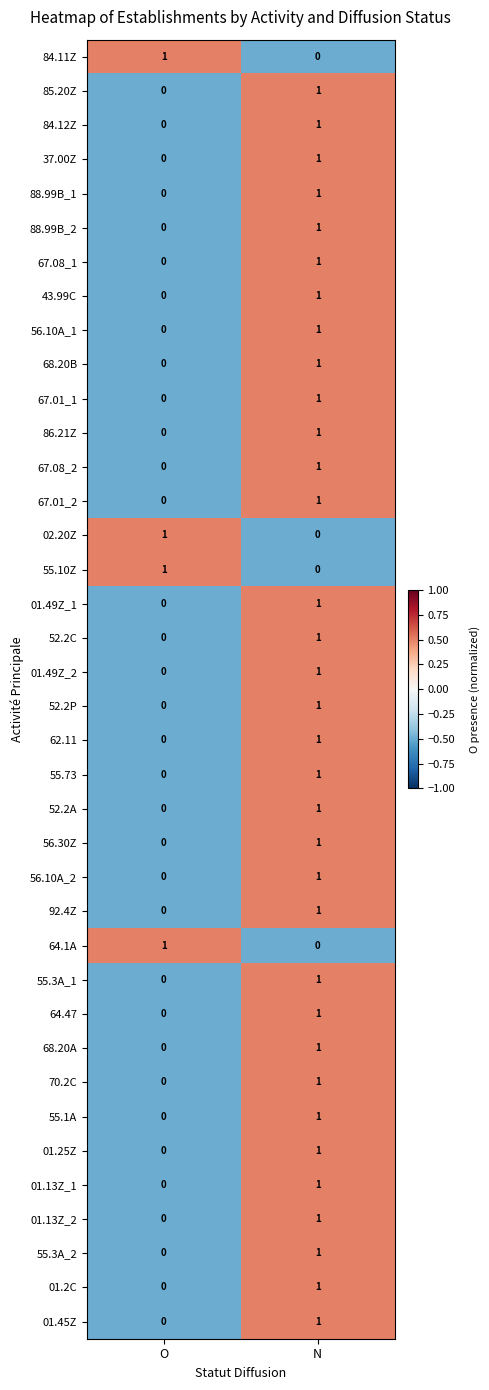

What is the total value across all series at N?

34